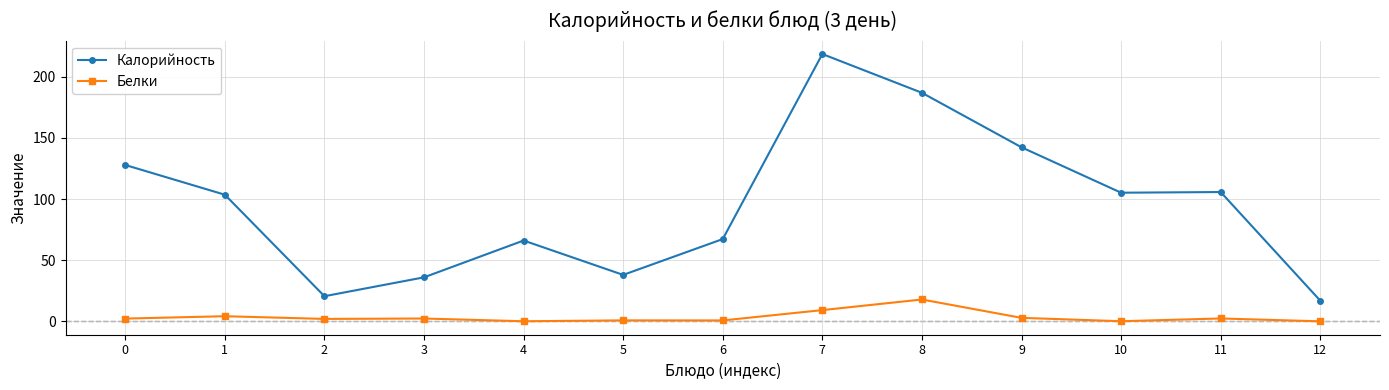

The Калорийность series shows 127.9 at 0. True or false?

True